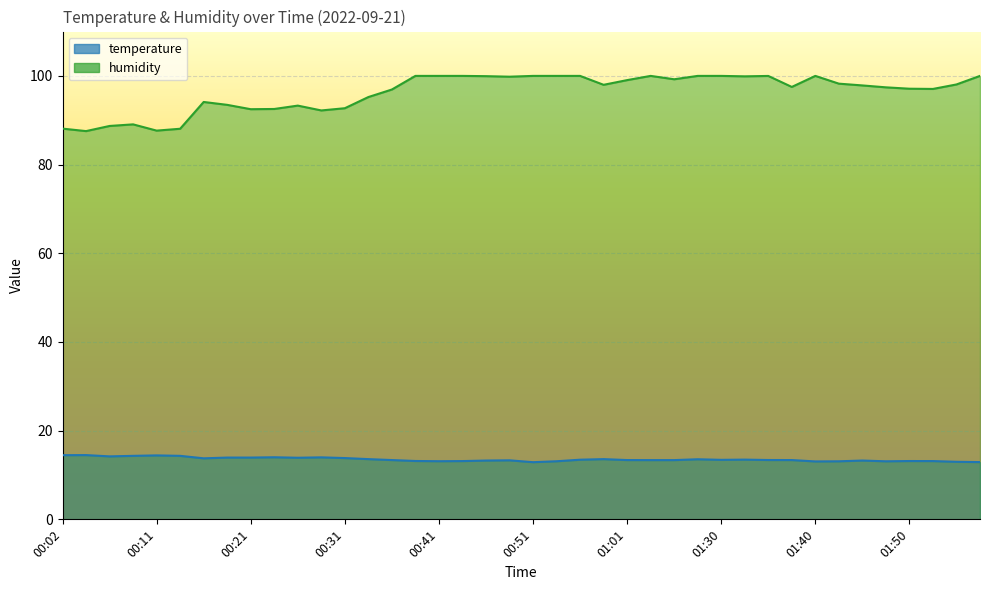

True or false: humidity has more than 2 interior local peaks.

True